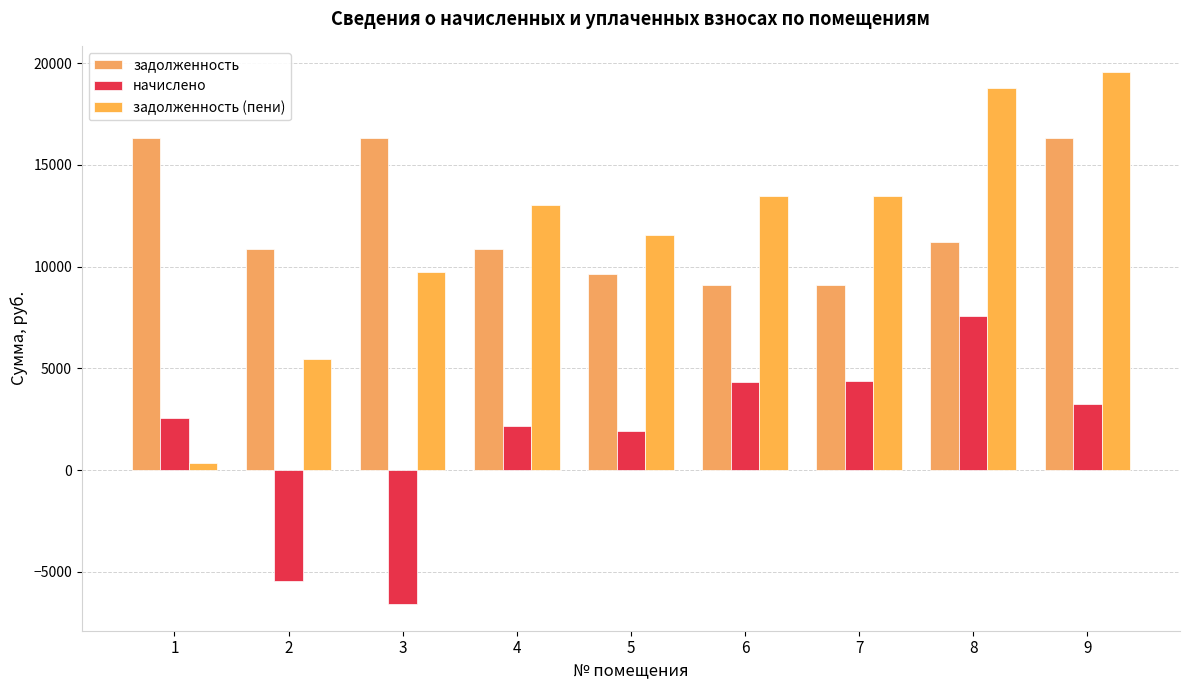

At which label does начислено reach its peak?

8